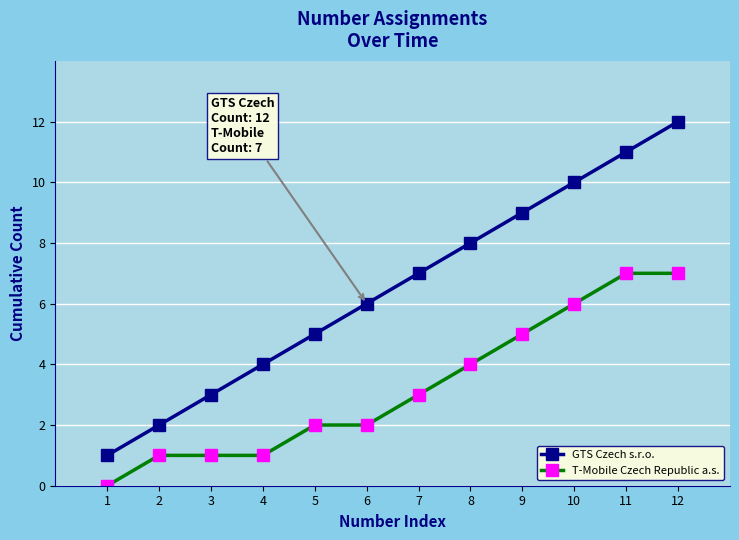

At 12, list the series in order from largest to smallest.

GTS Czech s.r.o., T-Mobile Czech Republic a.s.